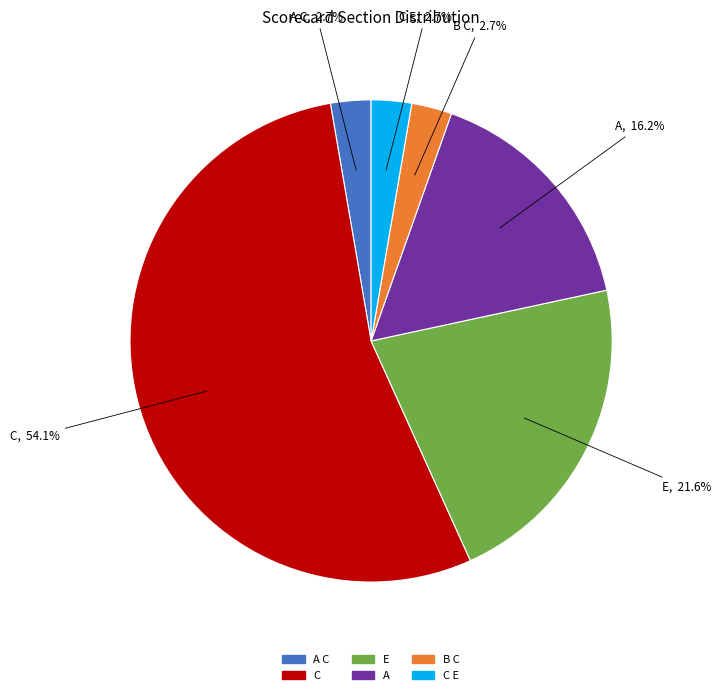

Does any single category account for the majority?

Yes